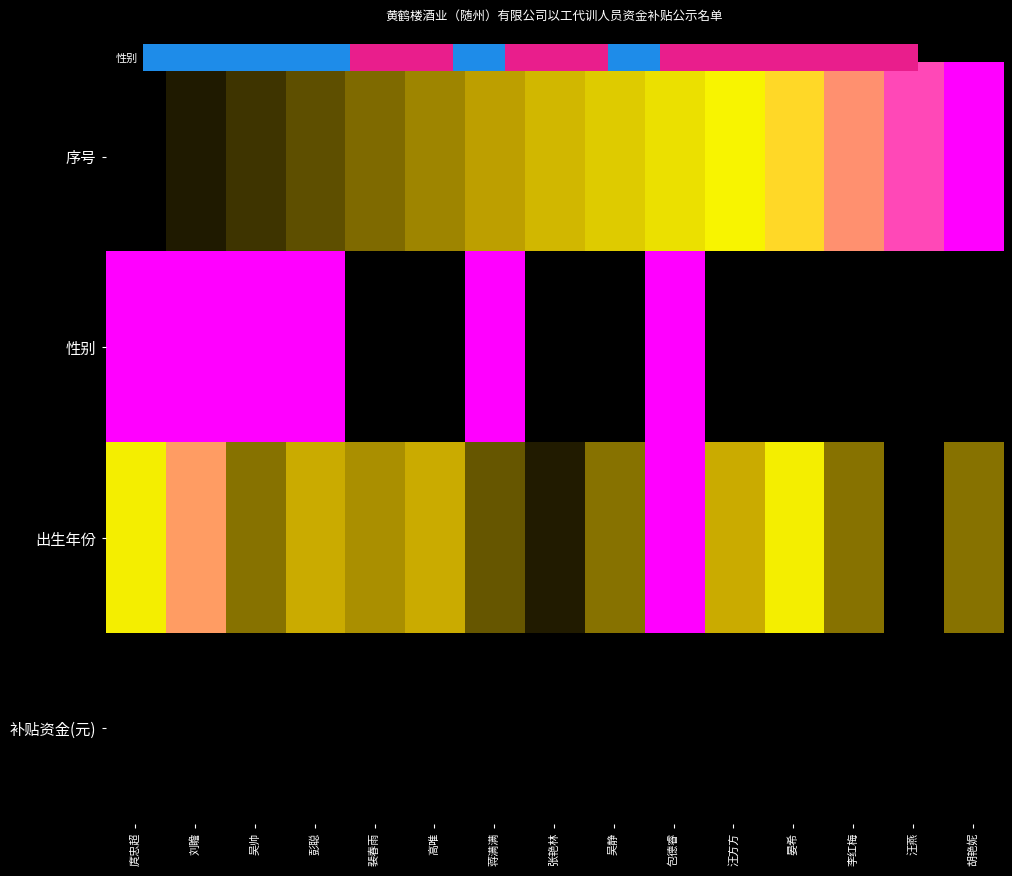

What is the total value across all series at 晏希?

0.7